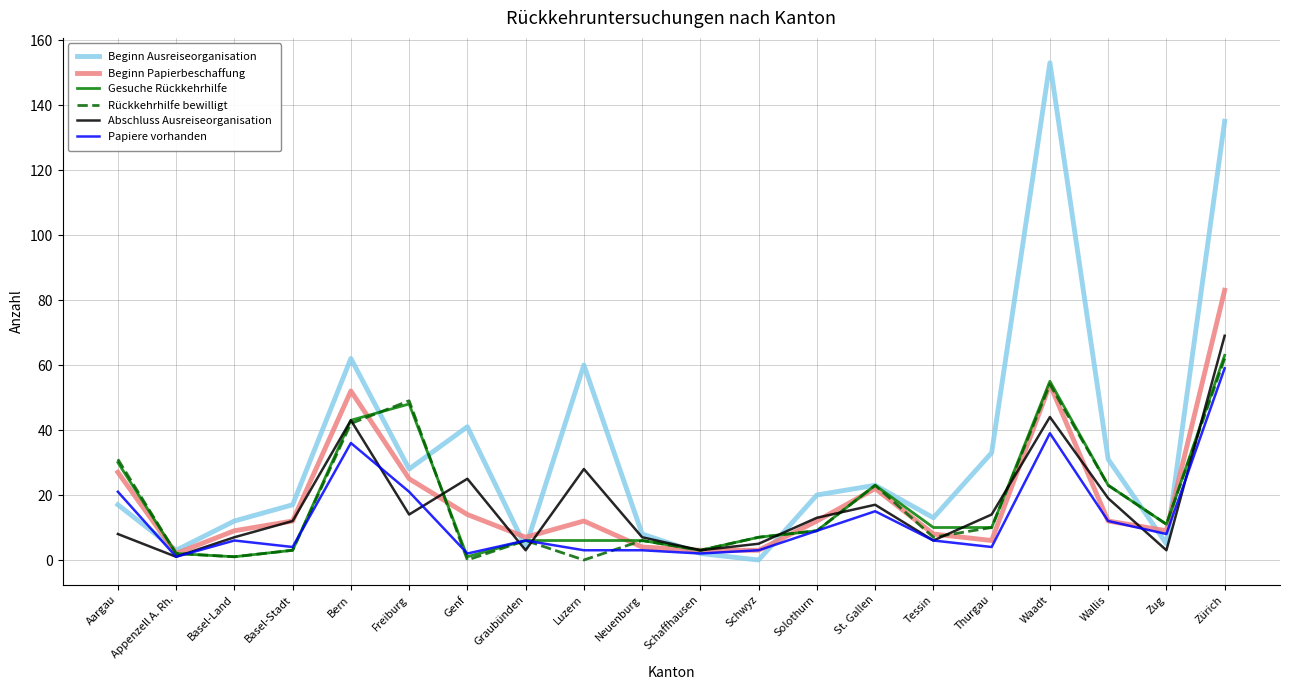

Read the Papiere vorhanden value at Luzern, to the nearest 5.

5